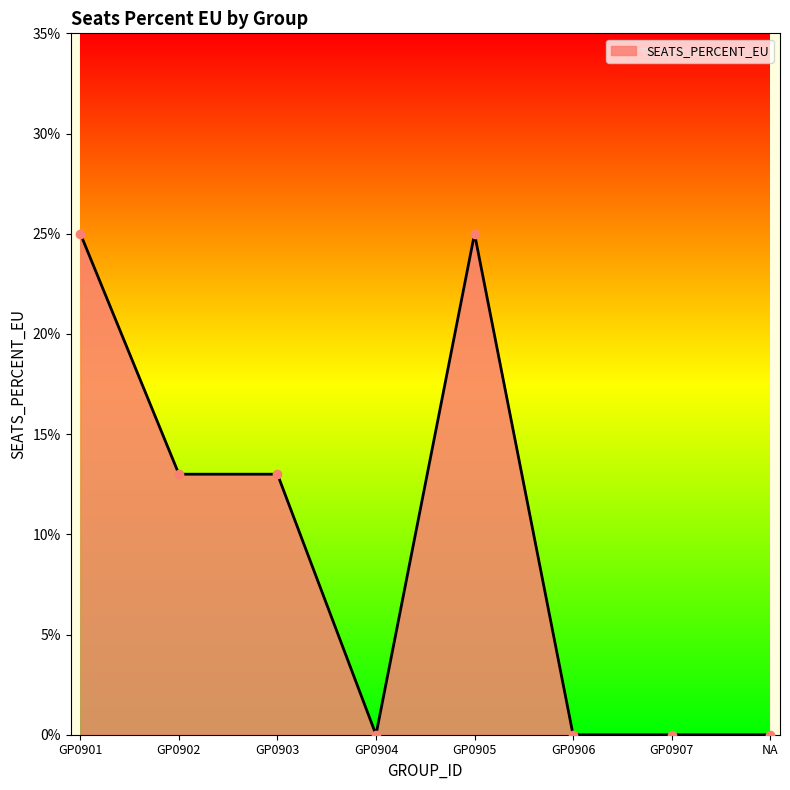

Where is the first local minimum?

GP0904